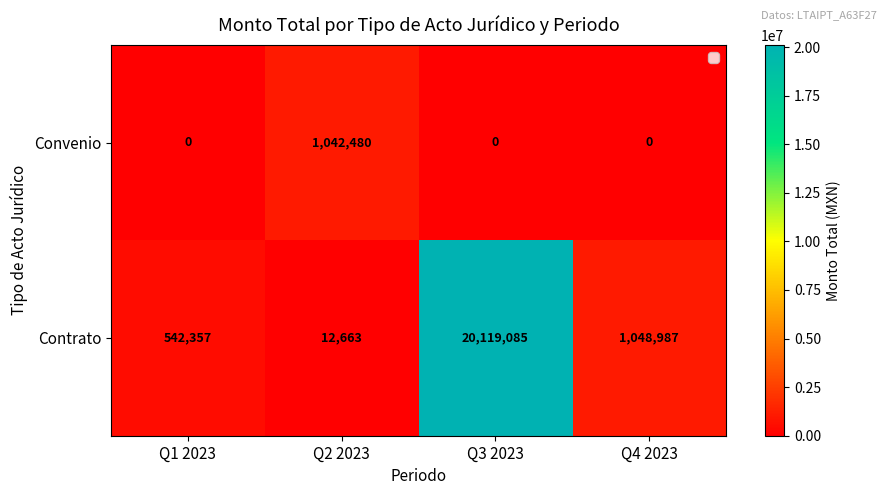

List the series in order of their peak value, highest first.

Contrato, Convenio